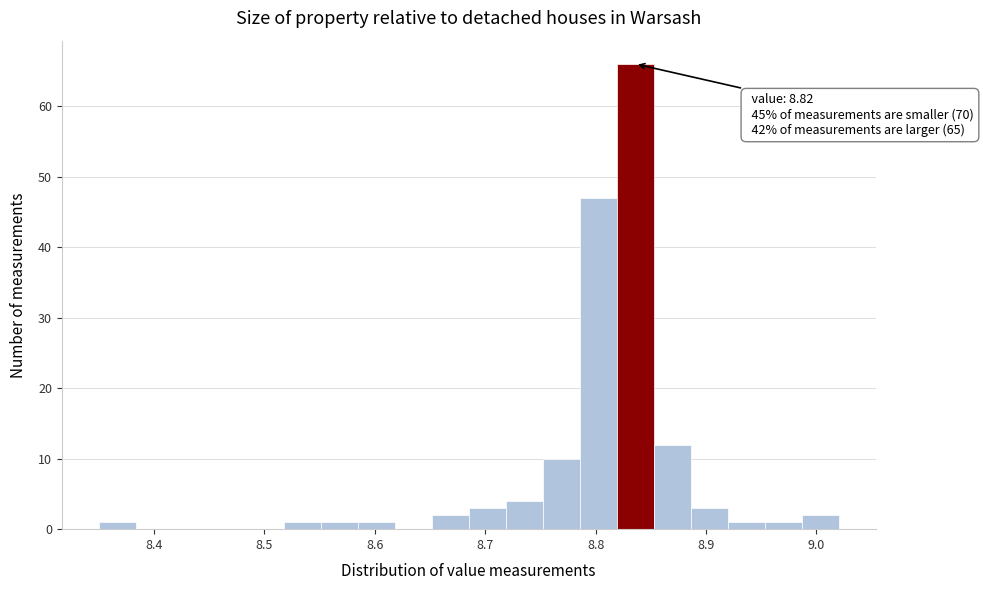

Around what value on the x-axis is the tallest bar? Give the approximate position of its centre, as read against the axis.

8.84